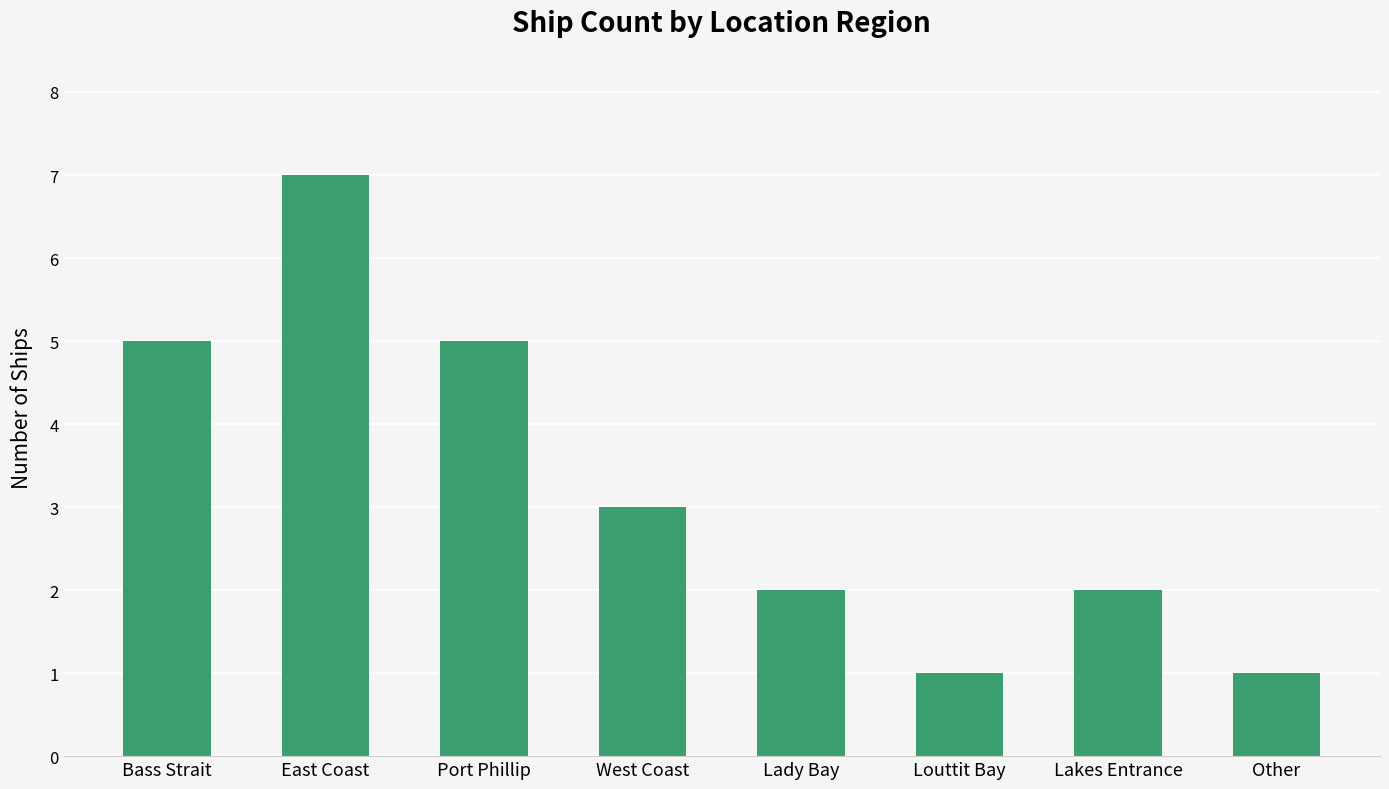

Reading right to left, list all the values displayed in this chart.

Other=1	Lakes Entrance=2	Louttit Bay=1	Lady Bay=2	West Coast=3	Port Phillip=5	East Coast=7	Bass Strait=5